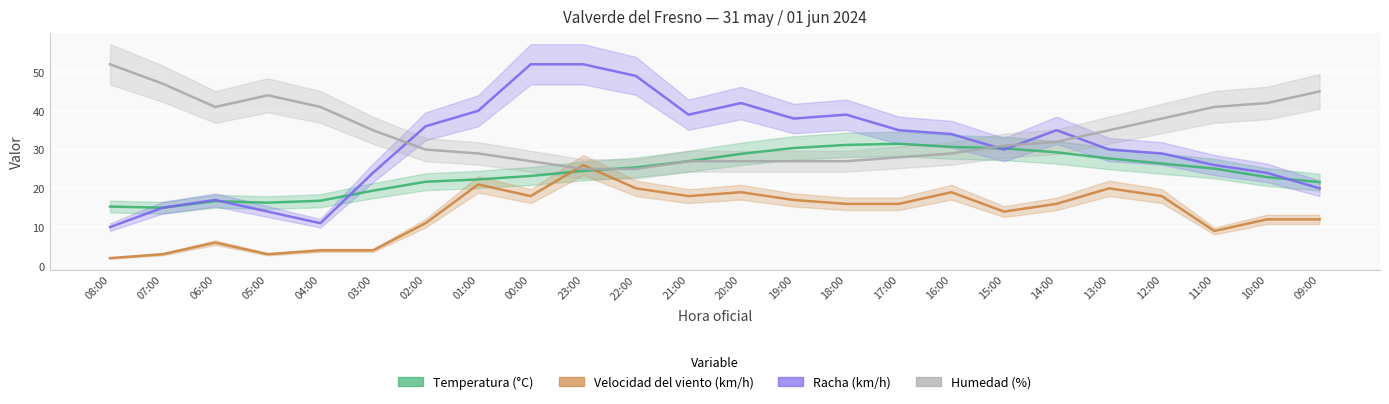

List the series in order of their overall mean, lowest first.

Velocidad del viento (km/h), Temperatura (°C), Racha (km/h), Humedad (%)